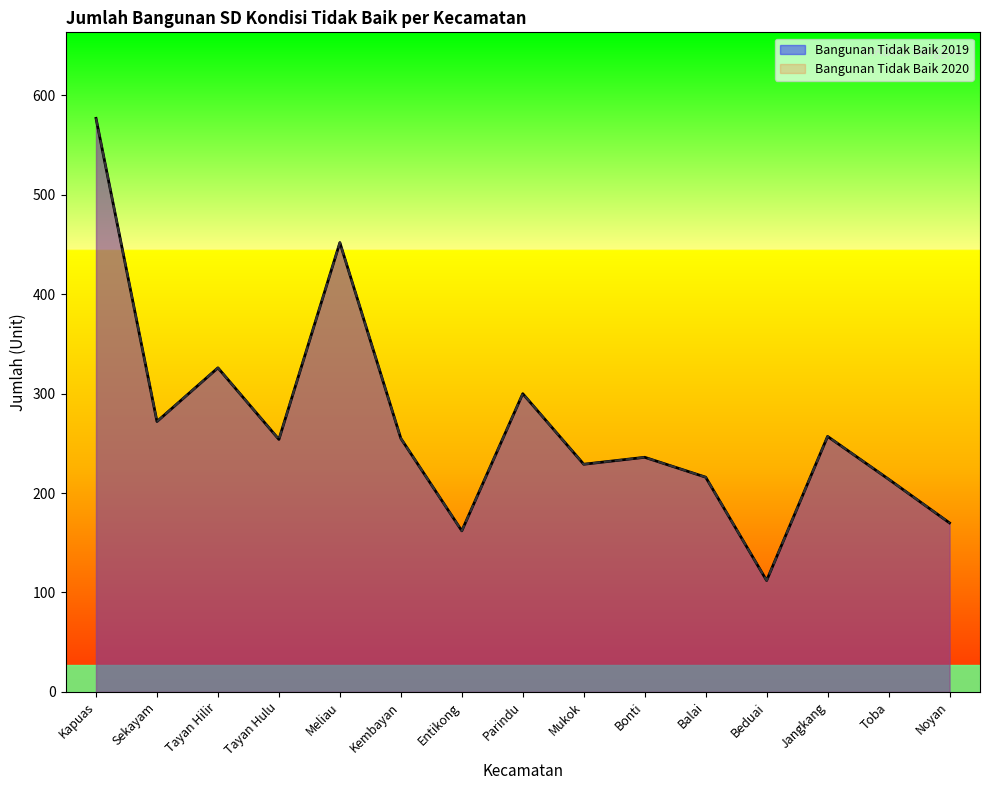

How many data points in Bangunan Tidak Baik 2019 are less than 254?

7